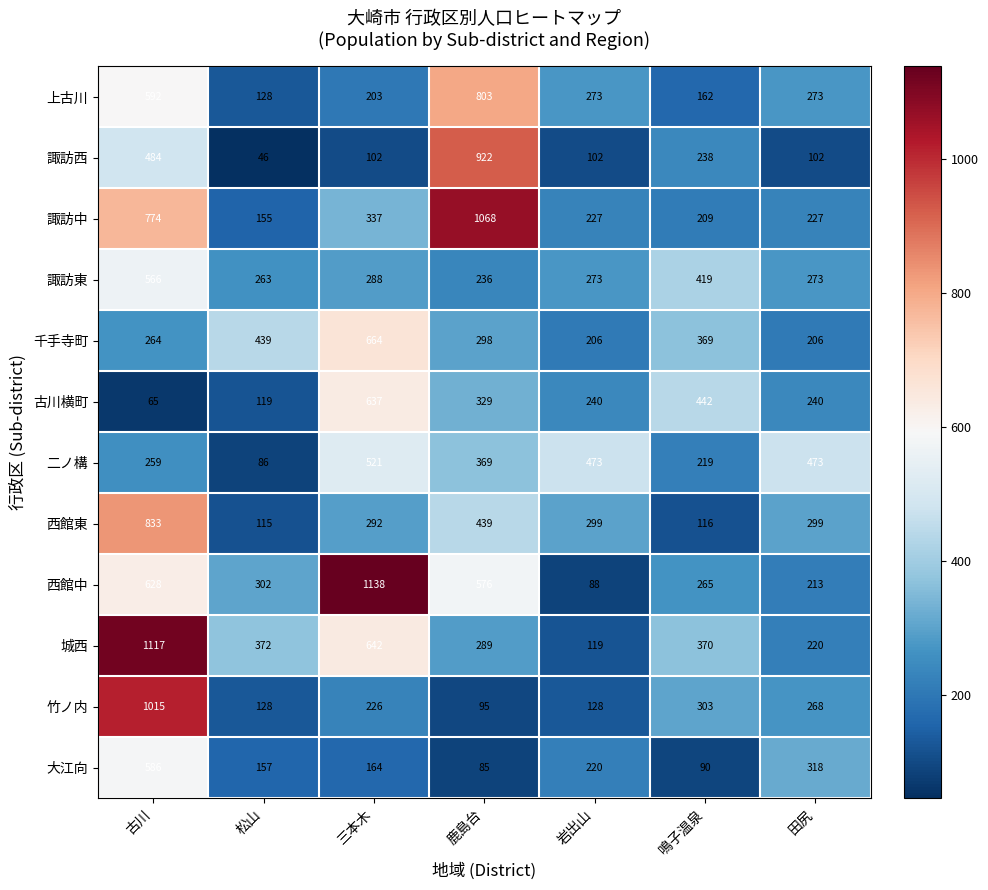

Which series has the largest range (max minus min)?

西館中